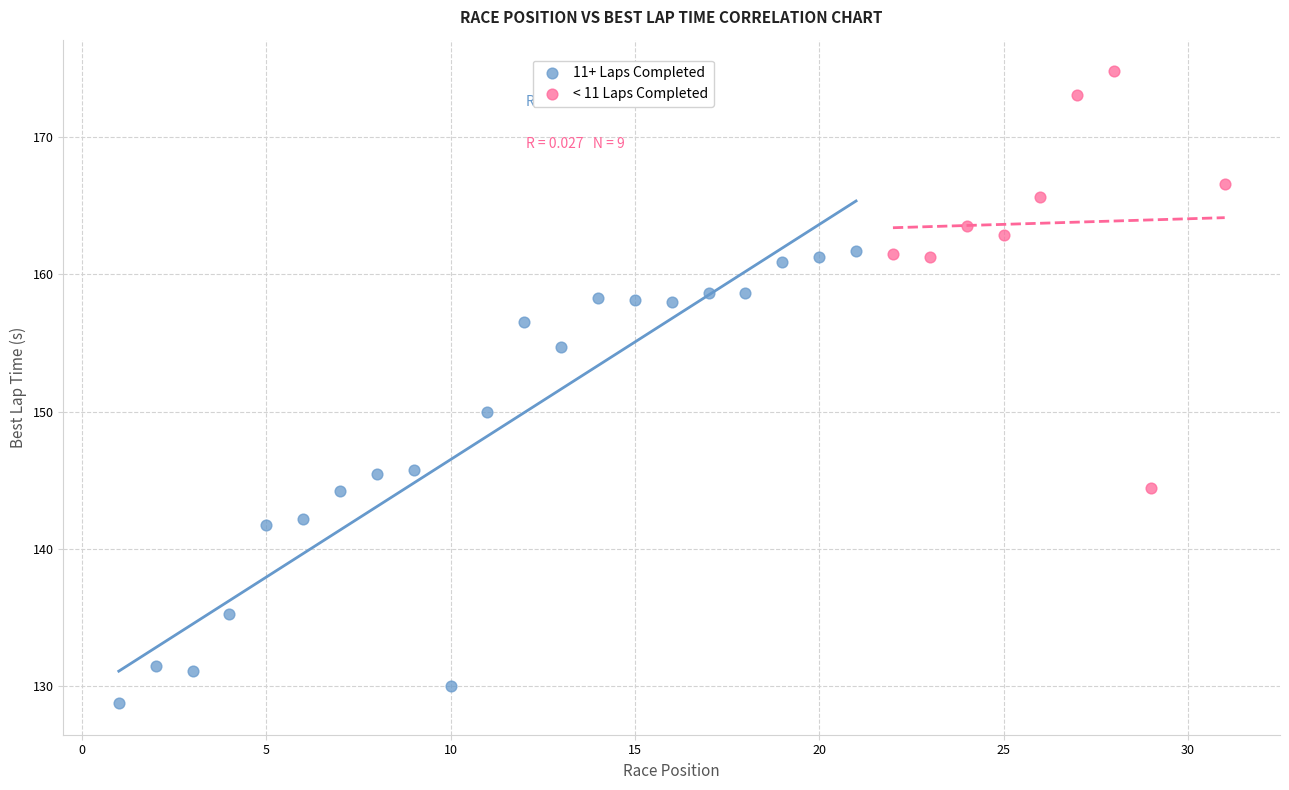

Which series reaches the minimum Y coordinate?

11+ Laps Completed